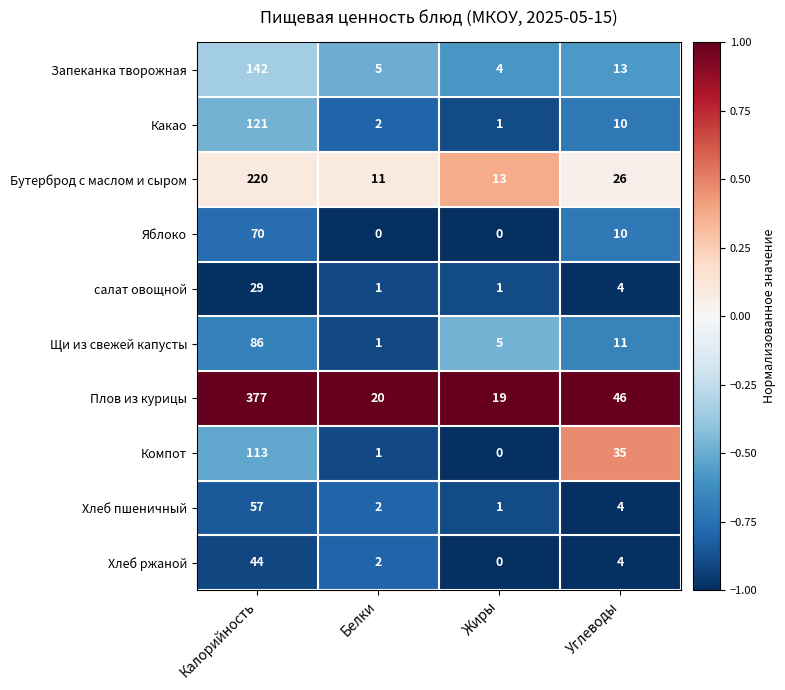

What is the maximum value shown in the chart?

377